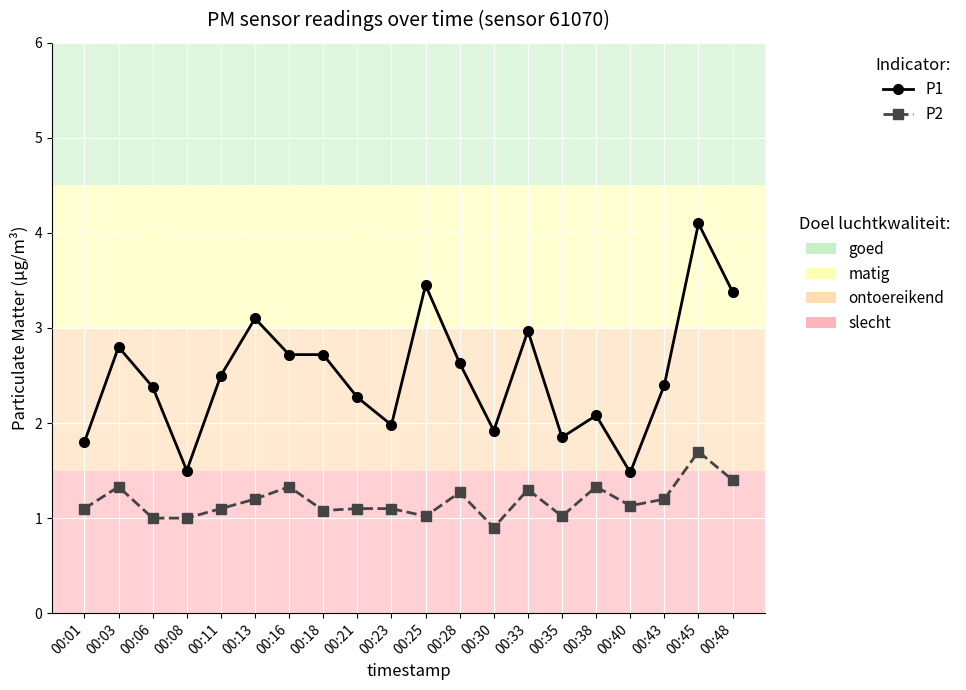

How many lines are shown in the chart?

2